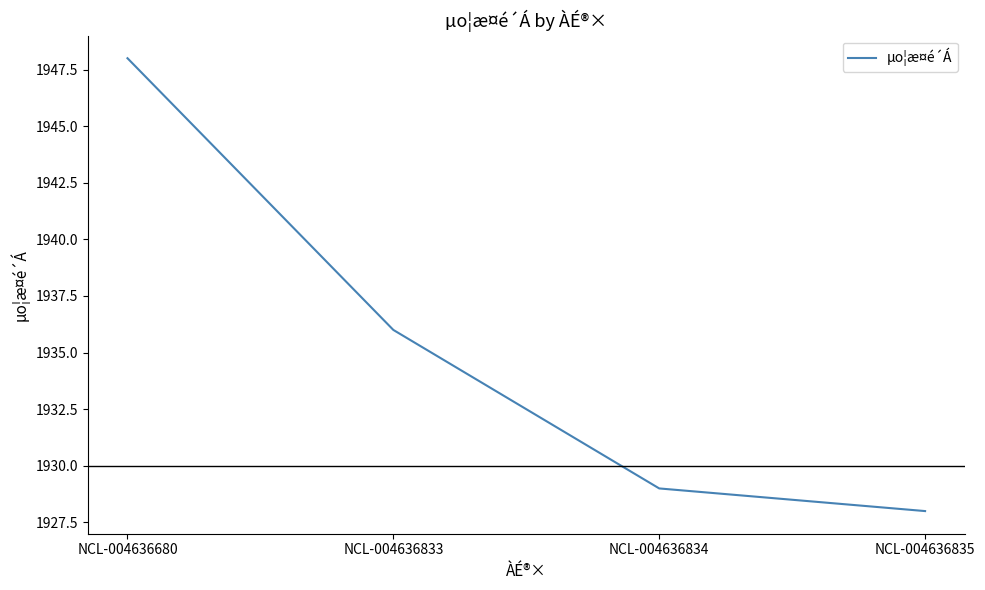

Count the number of categories in the chart.

4